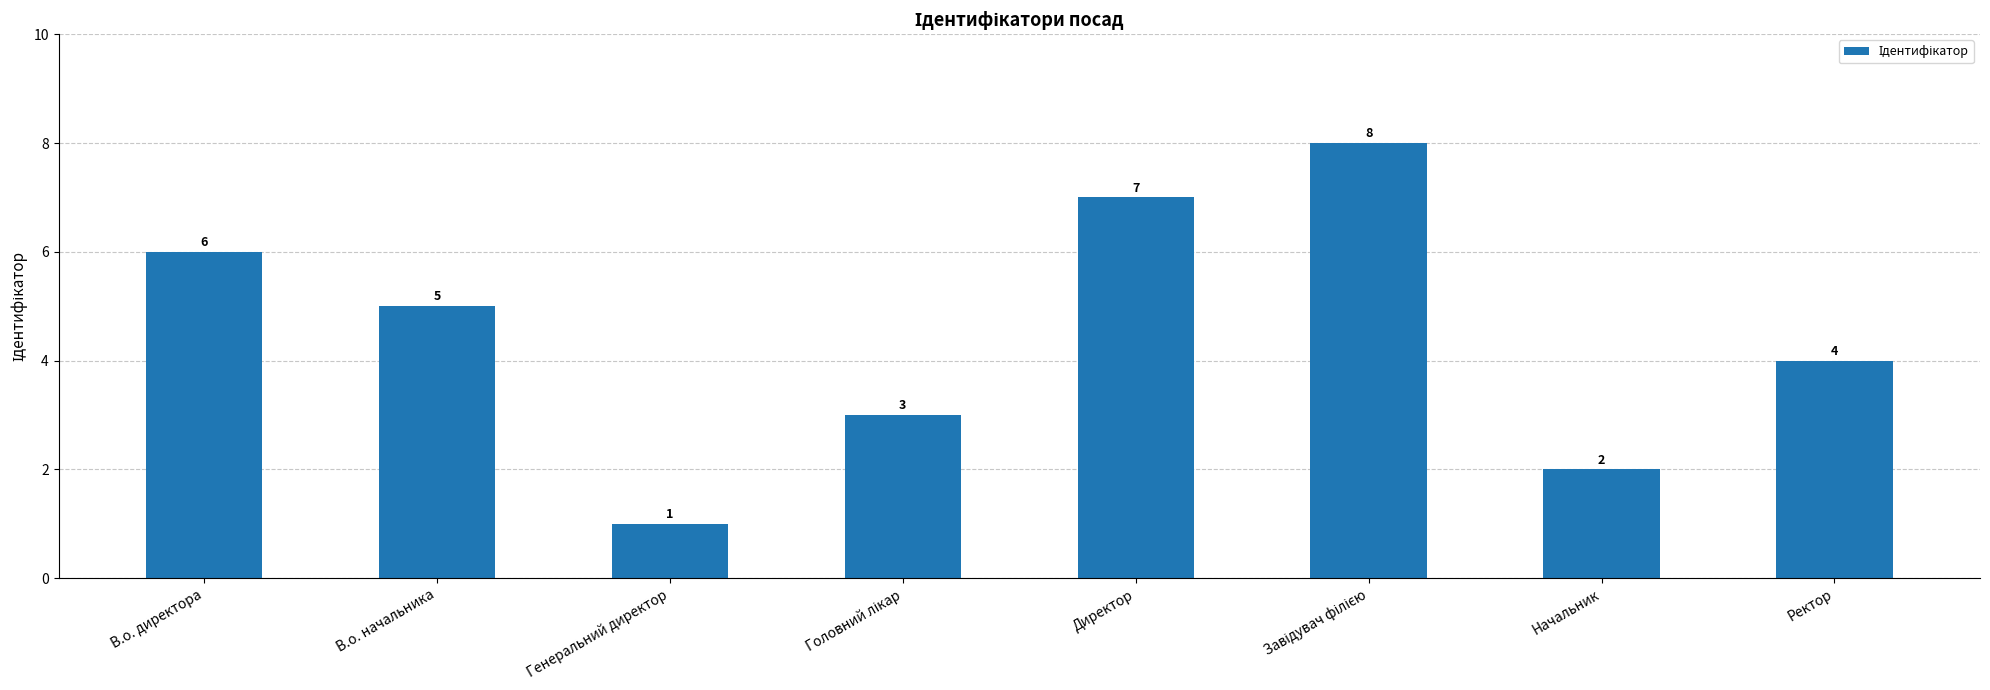

How many categories are shown in the chart?

8